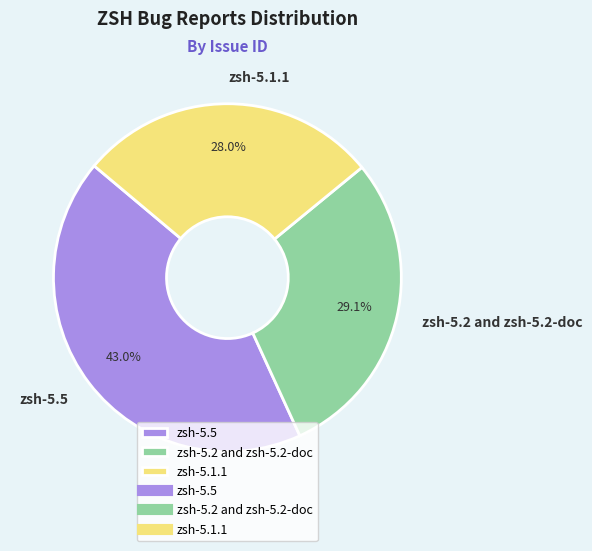

What portion of the pie excludes zsh-5.5?

57.0%